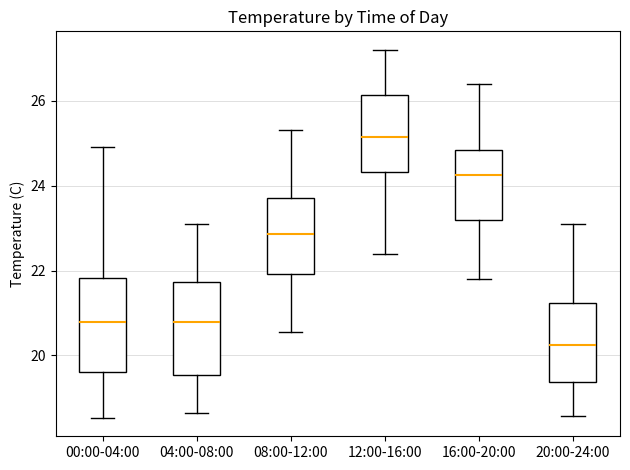

Where does the upper whisker of the box for 16:00-20:00 end on the y-axis? The values are not printed on the chart, so give them approximately, as read against the axis.

26.4